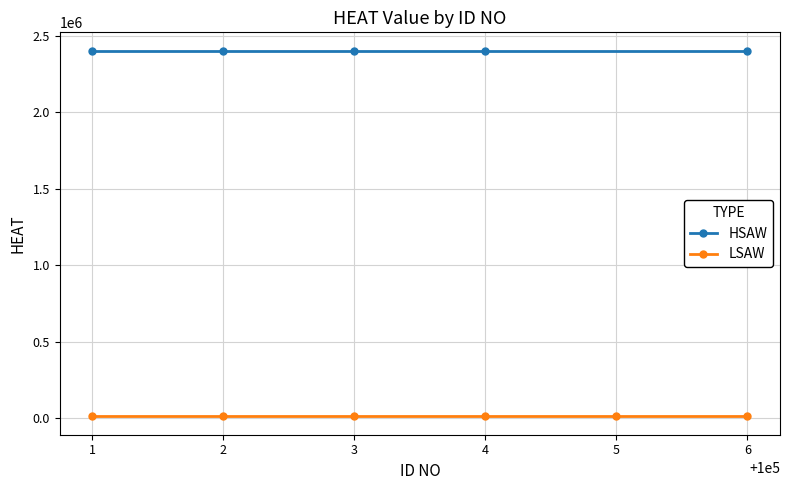

At which category does the chart reach its peak across all series?

100001